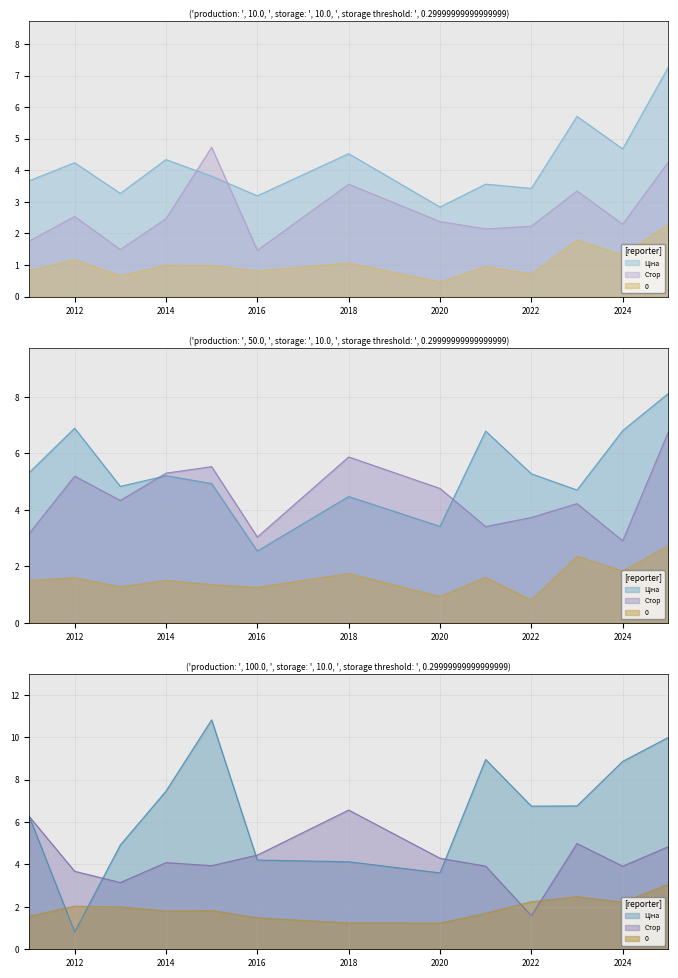

What is the difference between the Ціна values at 2021 and 2025?

1.3